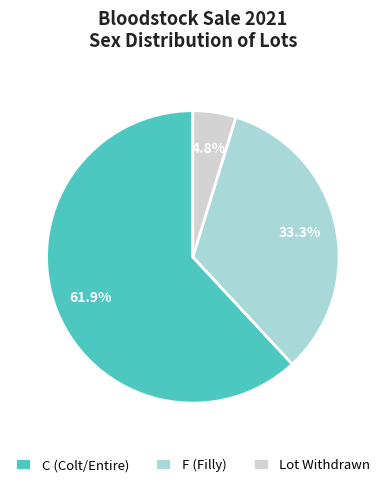

To the nearest percent, what percentage of the pie is F?

33%